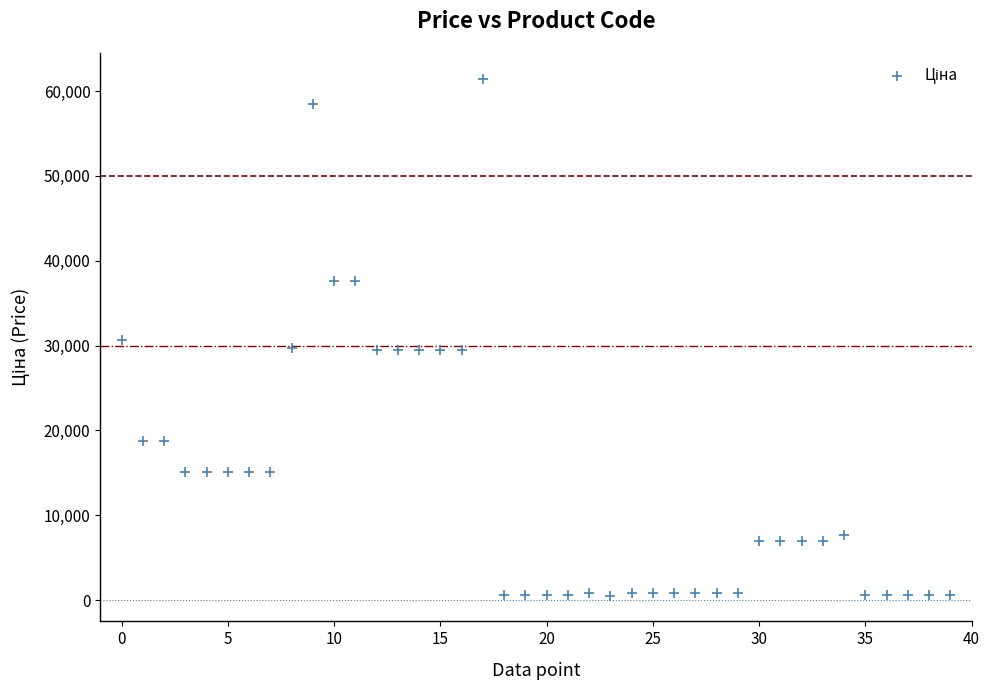

What is the range of Y values (max minus min)?

60882.8